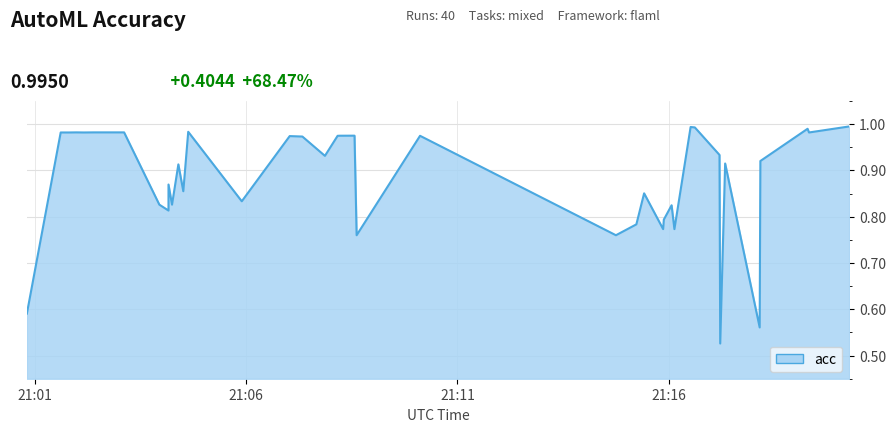

What is the difference between the maximum and minimum values?

0.5